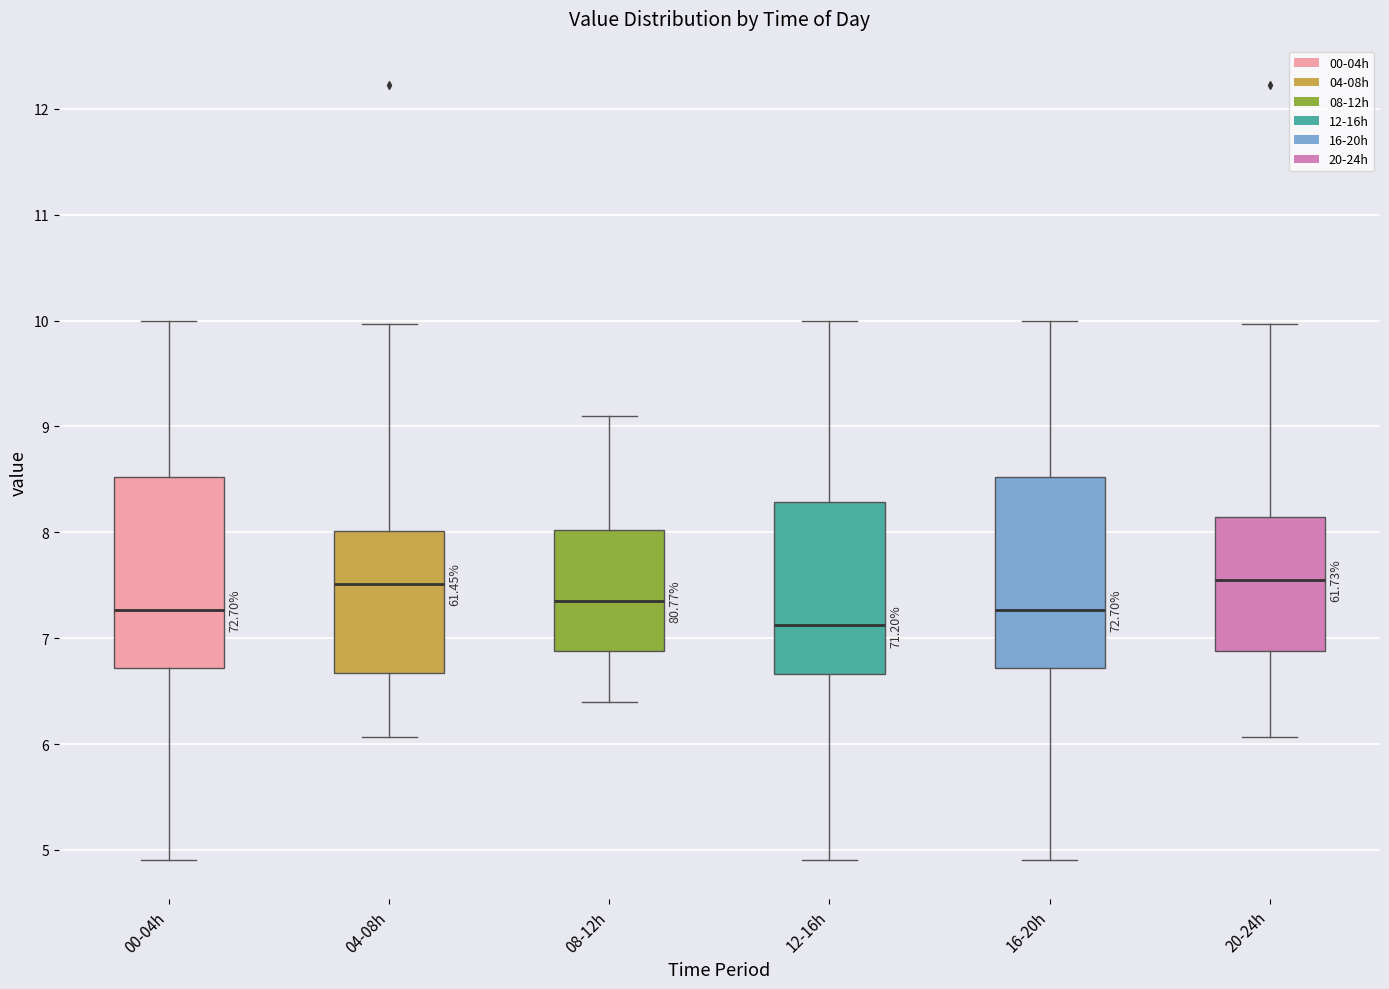

Reading left to right, transcribe this box plot: for each box, give where its median line is, the range the box spans, and where its two whiskers end, as read against the y-axis. The values are not printed on the chart, so give them approximately, as read against the axis.

00-04h: median 7.3, box 6.7 to 8.5, whiskers 4.9 to 10.0
04-08h: median 7.5, box 6.7 to 8.0, whiskers 6.1 to 10.0
08-12h: median 7.4, box 6.9 to 8.0, whiskers 6.4 to 9.1
12-16h: median 7.1, box 6.7 to 8.3, whiskers 4.9 to 10.0
16-20h: median 7.3, box 6.7 to 8.5, whiskers 4.9 to 10.0
20-24h: median 7.6, box 6.9 to 8.1, whiskers 6.1 to 10.0